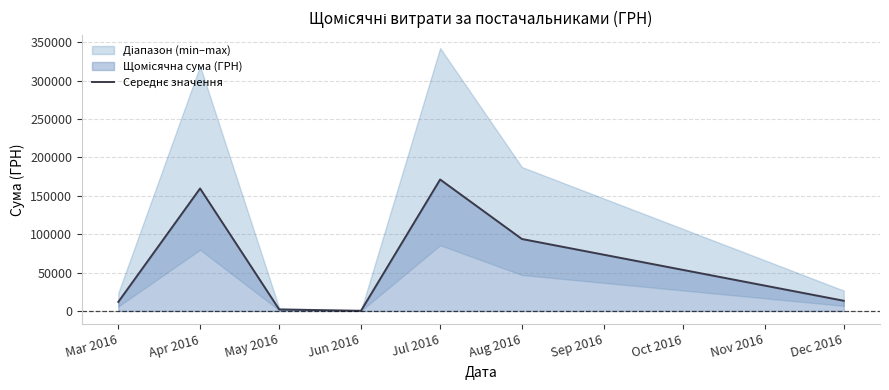

How many points are lower than both their immediate neighbors (excluding endpoints)?

1